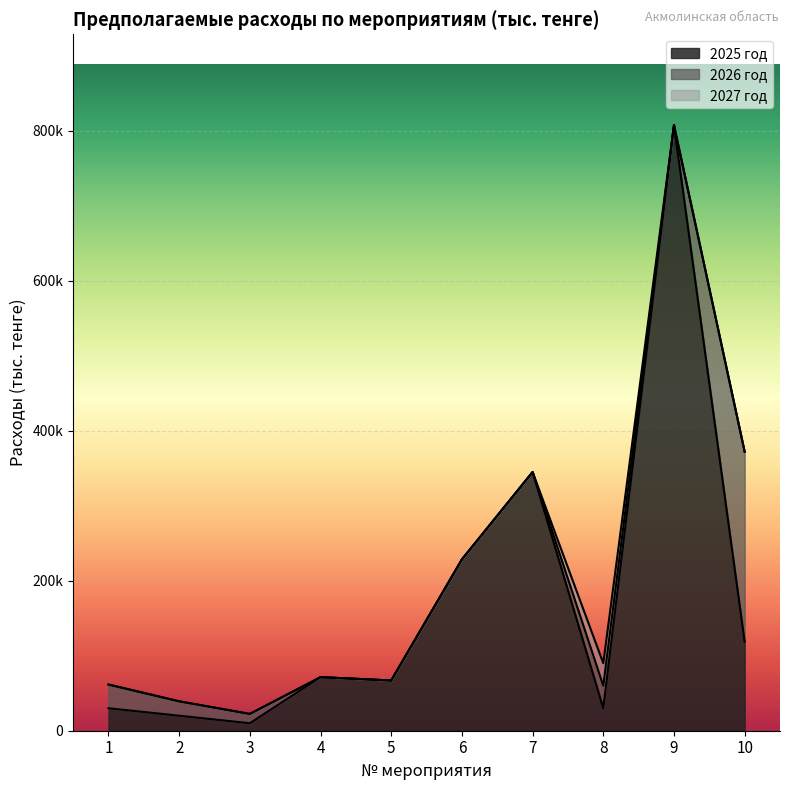

Which series has the largest range (max minus min)?

2025 год